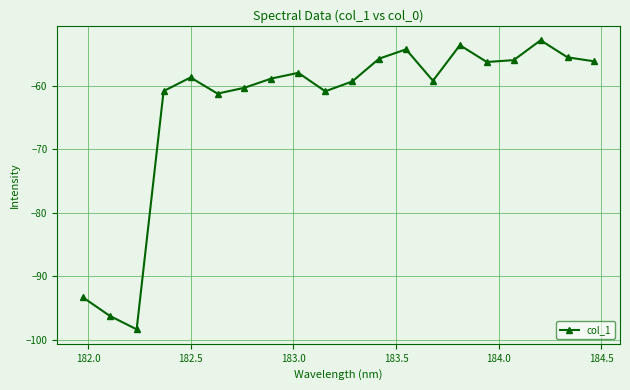

How many data points does each series have?

20